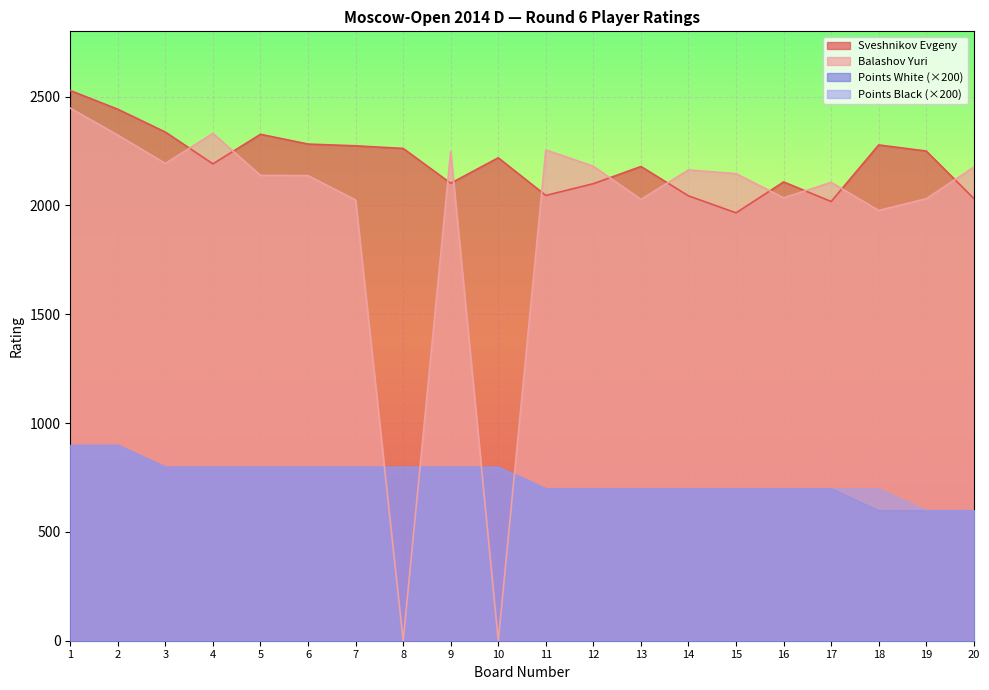

Which series ends up on top after the final intersection of Sveshnikov Evgeny and Balashov Yuri?

Balashov Yuri